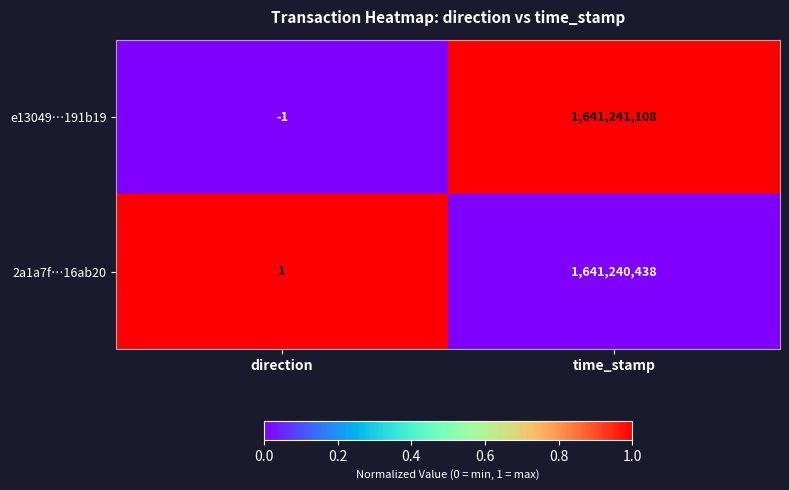

Rank the series by their maximum value, from lowest to highest.

2a1a7f…16ab20, e13049…191b19